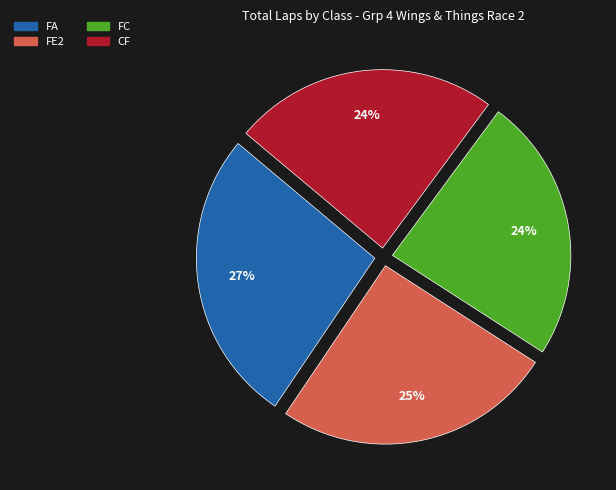

The FE2 slice represents 18% of the pie. True or false?

False